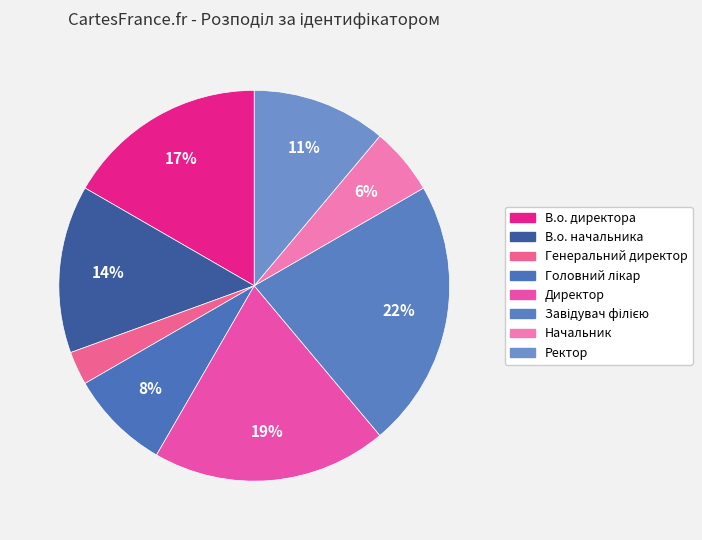

Rank the categories by value from highest to lowest.

Завідувач філією, Директор, В.о. директора, В.о. начальника, Ректор, Головний лікар, Начальник, Генеральний директор